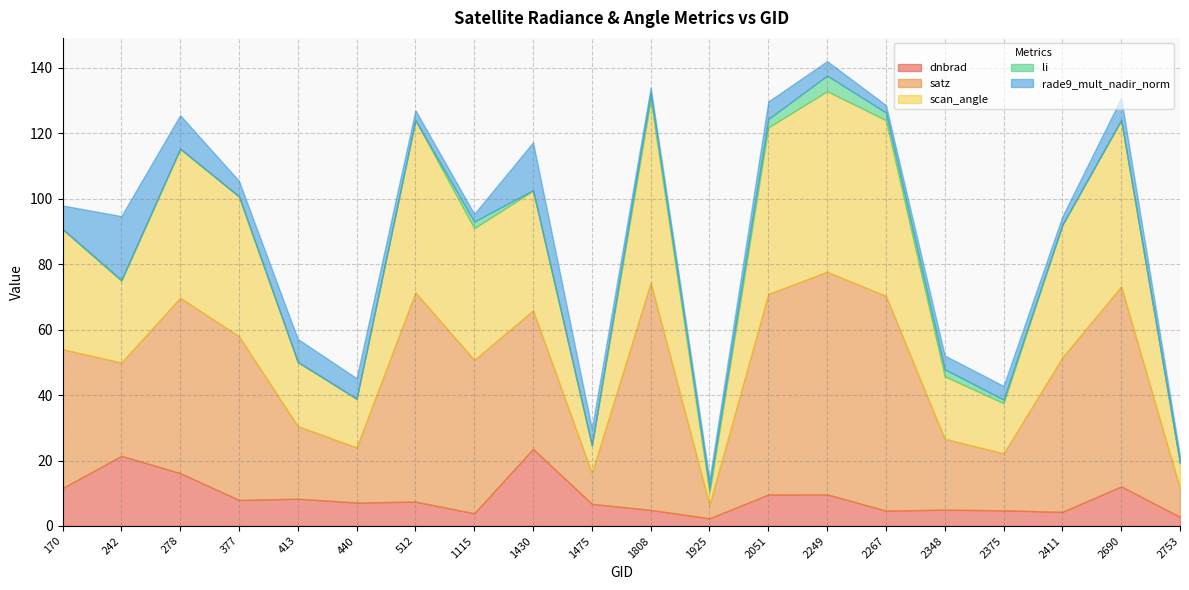

What is the difference between the maximum and minimum values in the satz series?

65.2